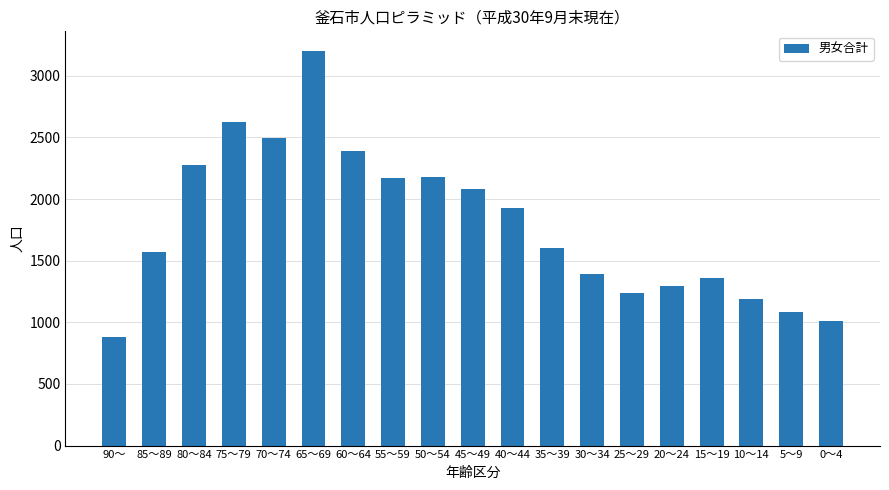

What is the approximate value at 60～64, to the nearest 100?

2400